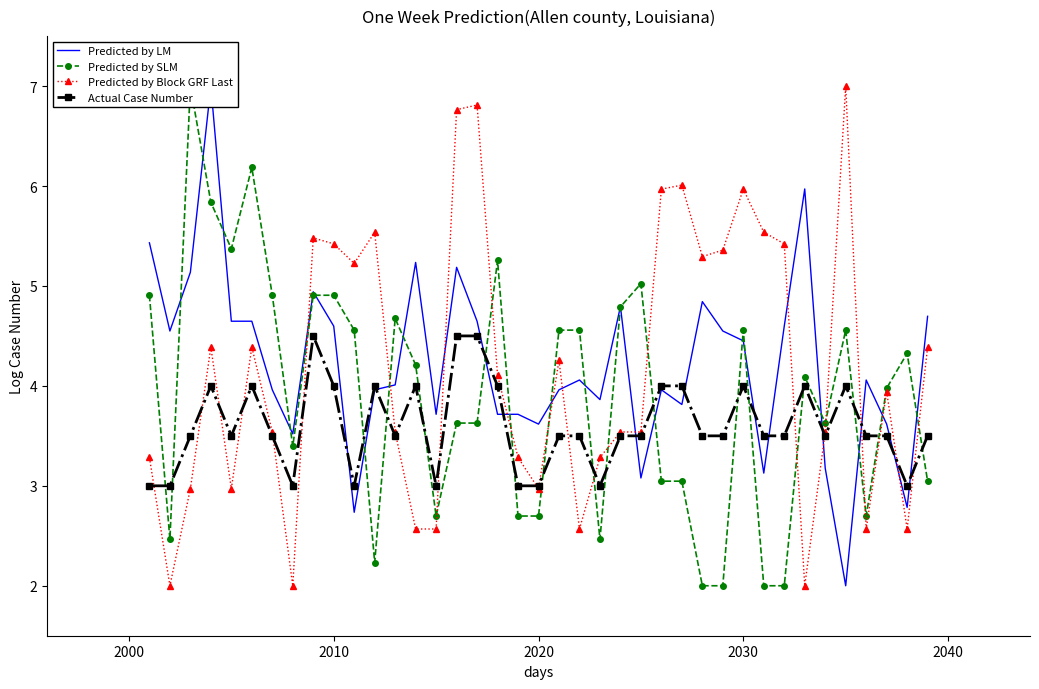

What is the lowest value of the Actual Case Number series?

3.0